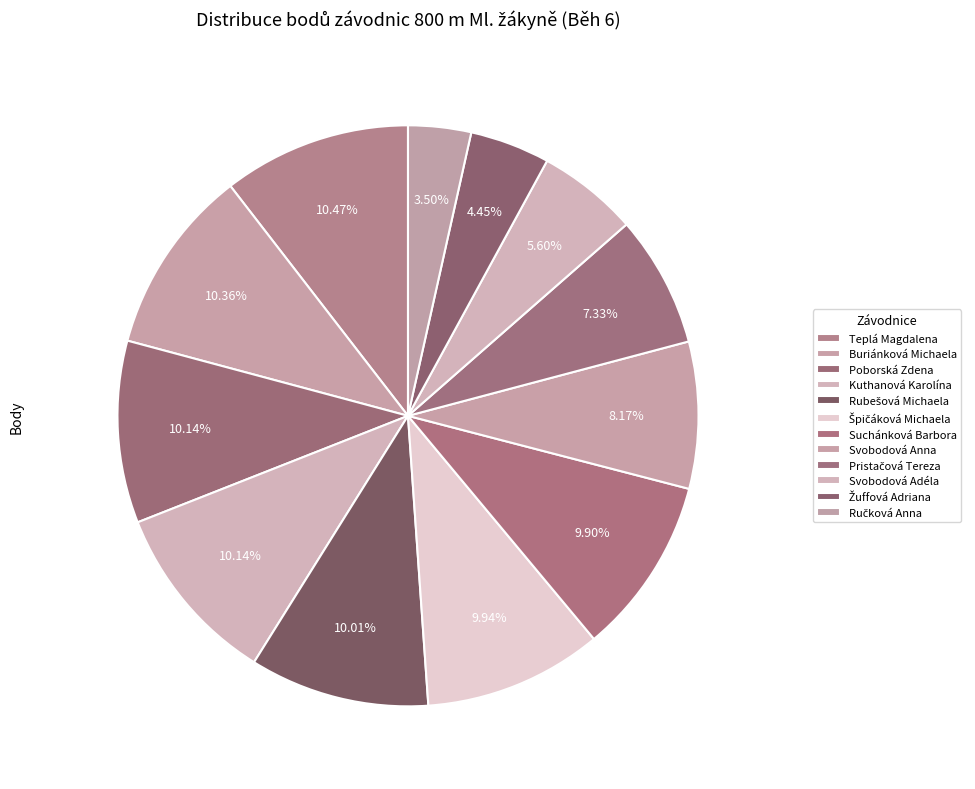

How many slices are in this pie chart?

12